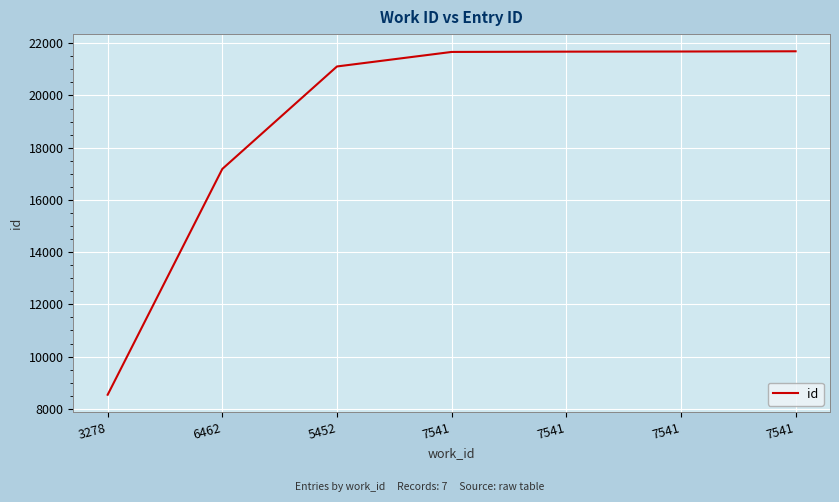

Rank the categories by value from lowest to highest.

3278, 6462, 5452, 7541, 7541, 7541, 7541